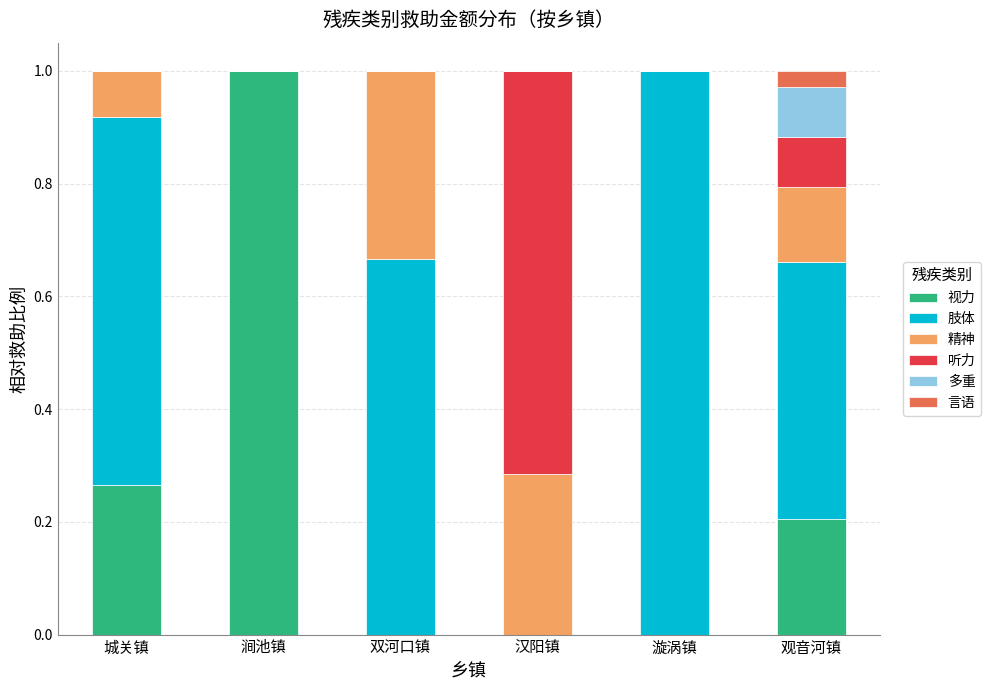

Count the number of data series in this chart.

6